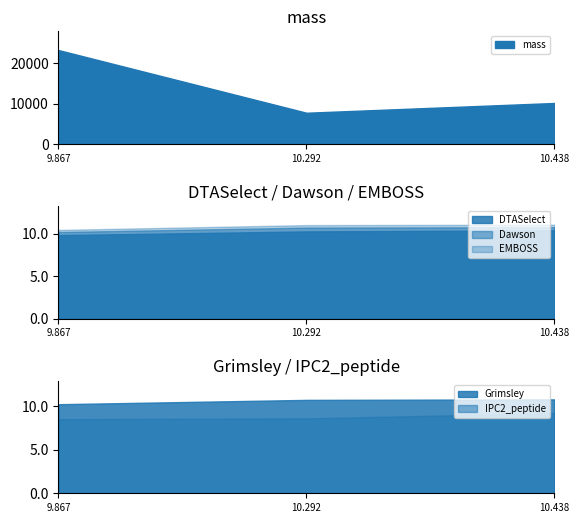

How many lines are shown in the chart?

6